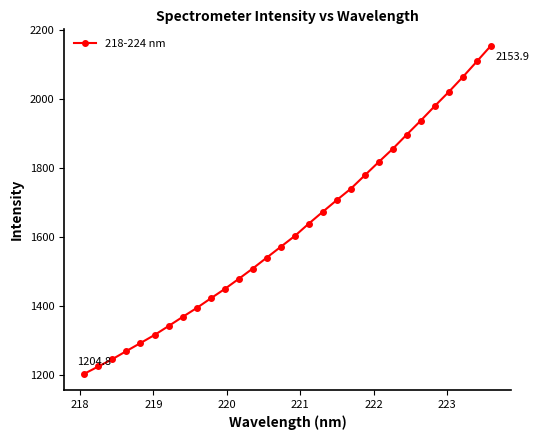

True or false: there are more than 1 points higher than both neighbors.

False